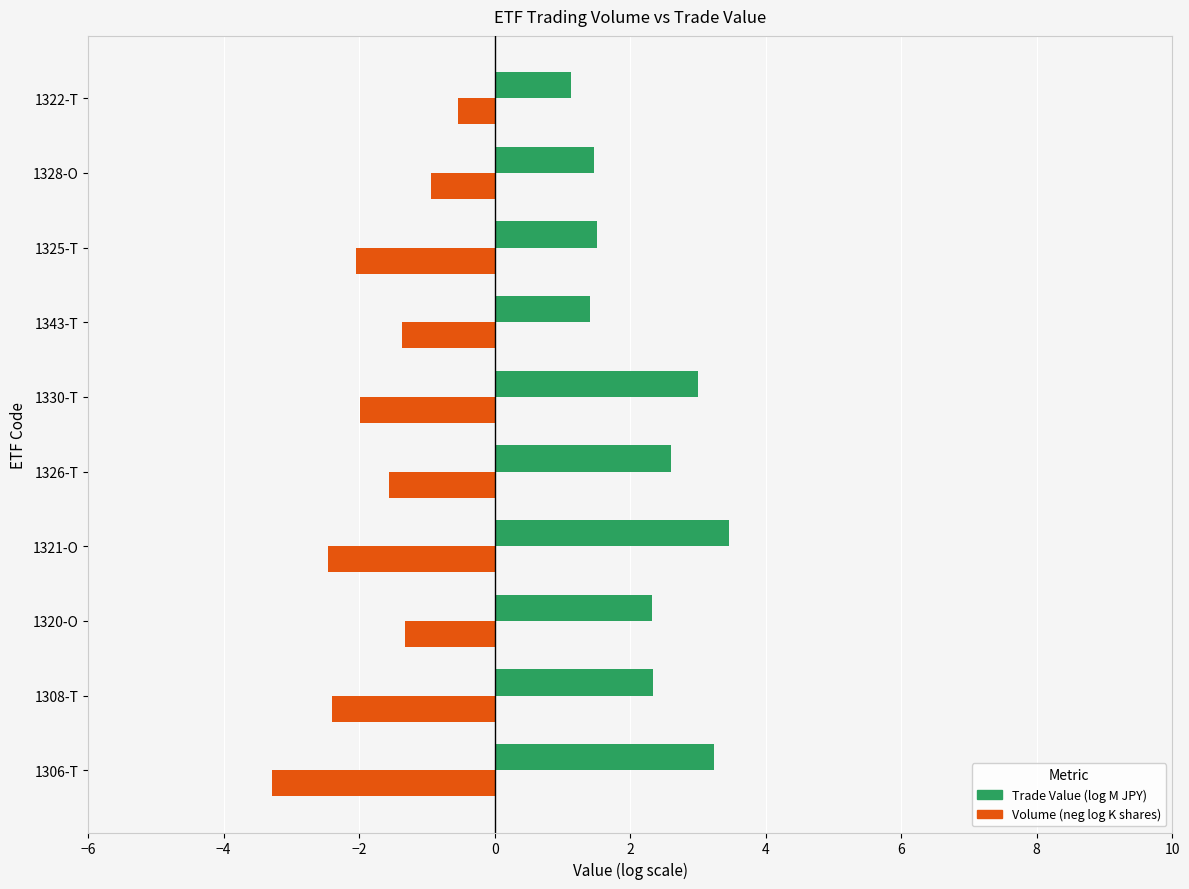

What is the difference between the maximum and minimum values in the Trade Value (log M JPY) series?

2.3